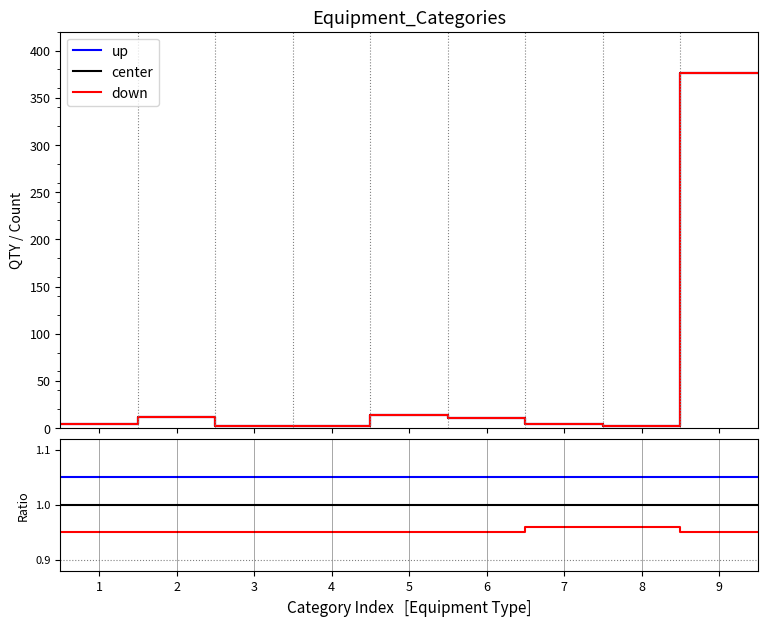

Which series has the largest total across all categories?

up